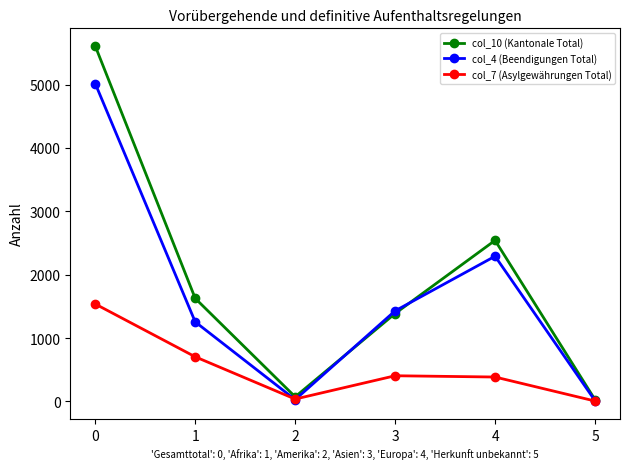

What is the difference between the highest and lowest values at 0?

4070